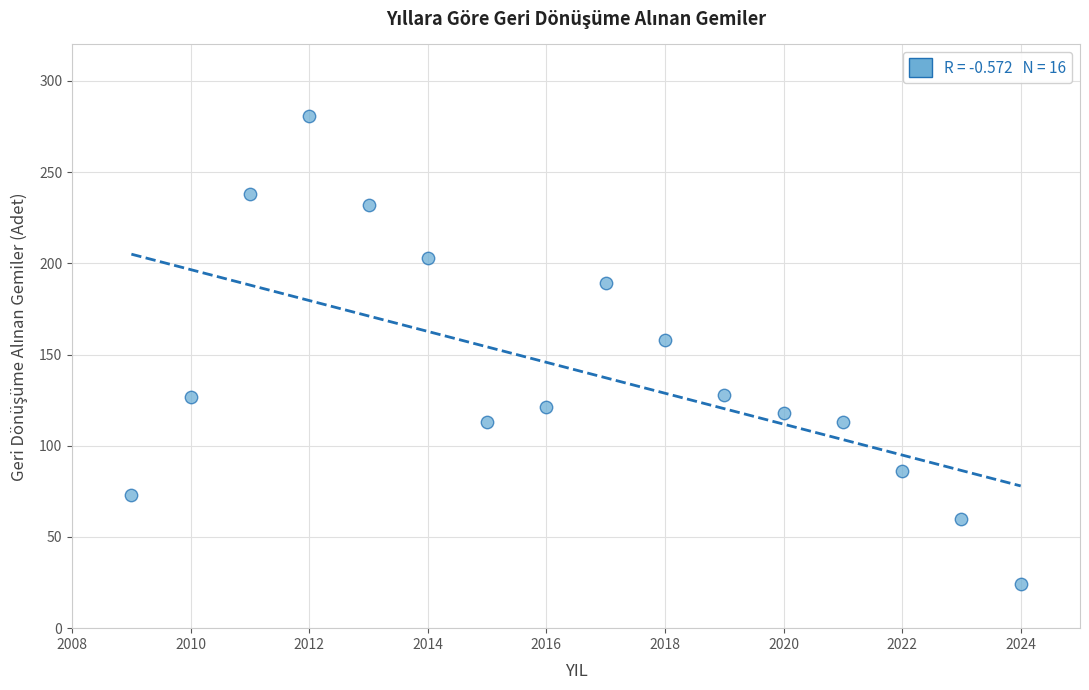

What Y value in the scatter plot is closest to 152?

158